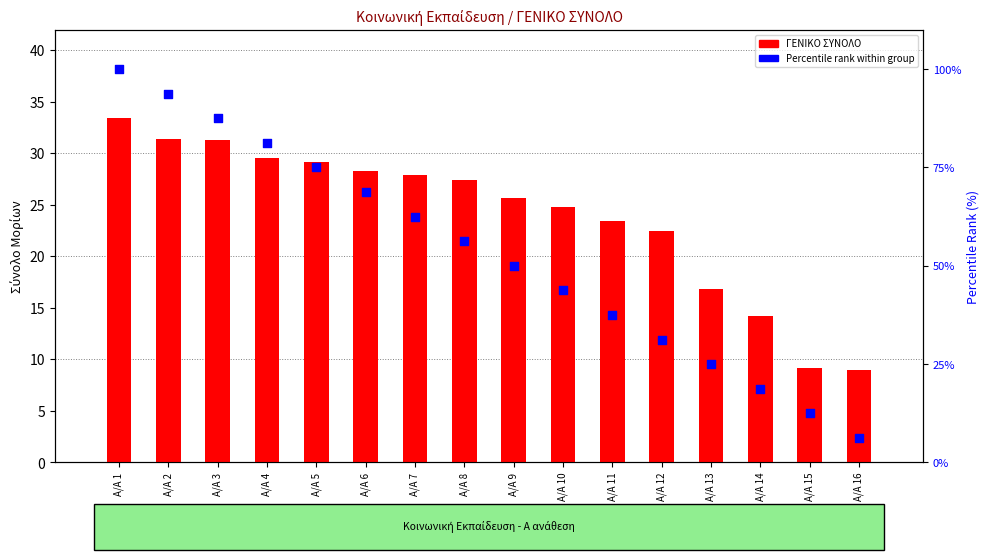

Which series contains the lowest Y value?

Percentile rank within group